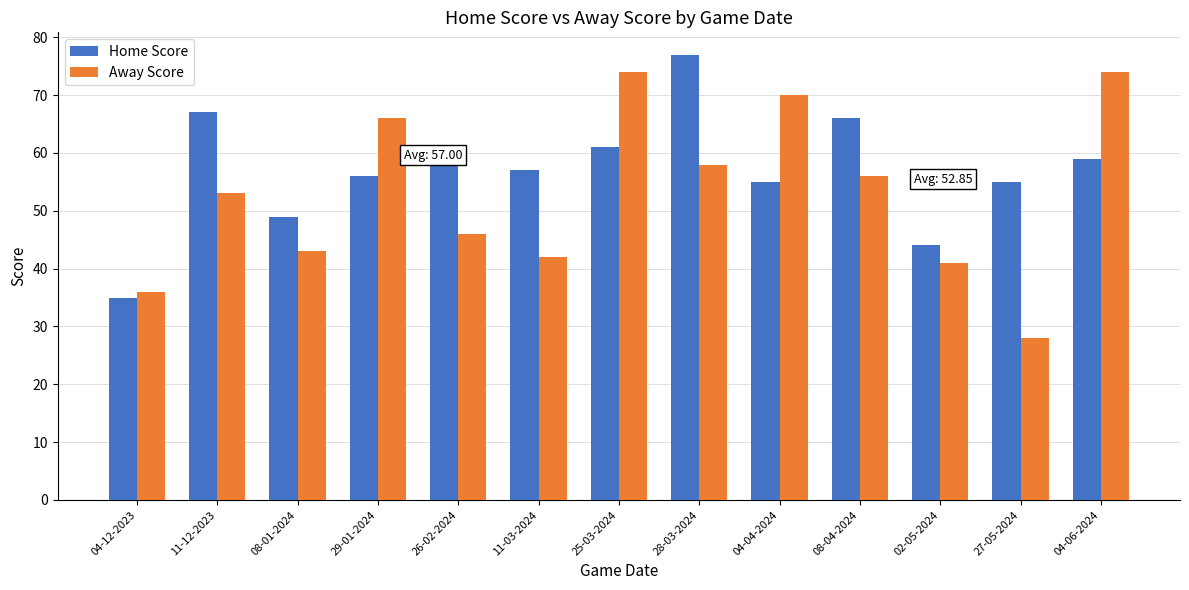

Read the Away Score value at 29-01-2024.

66